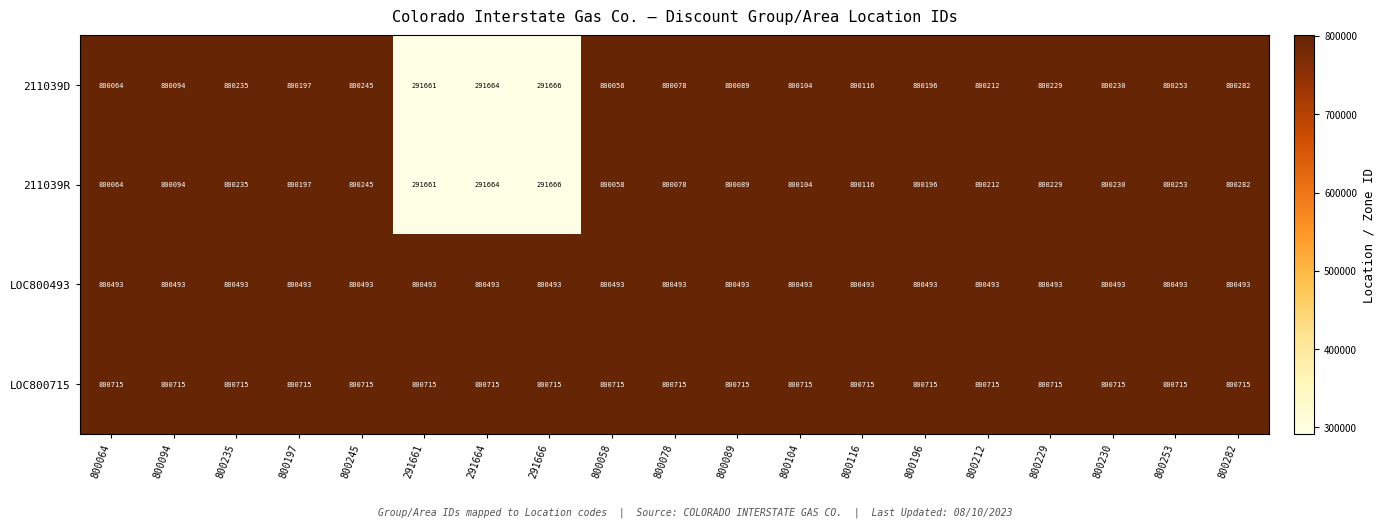

What is the difference between the highest and lowest values at 800104?

611